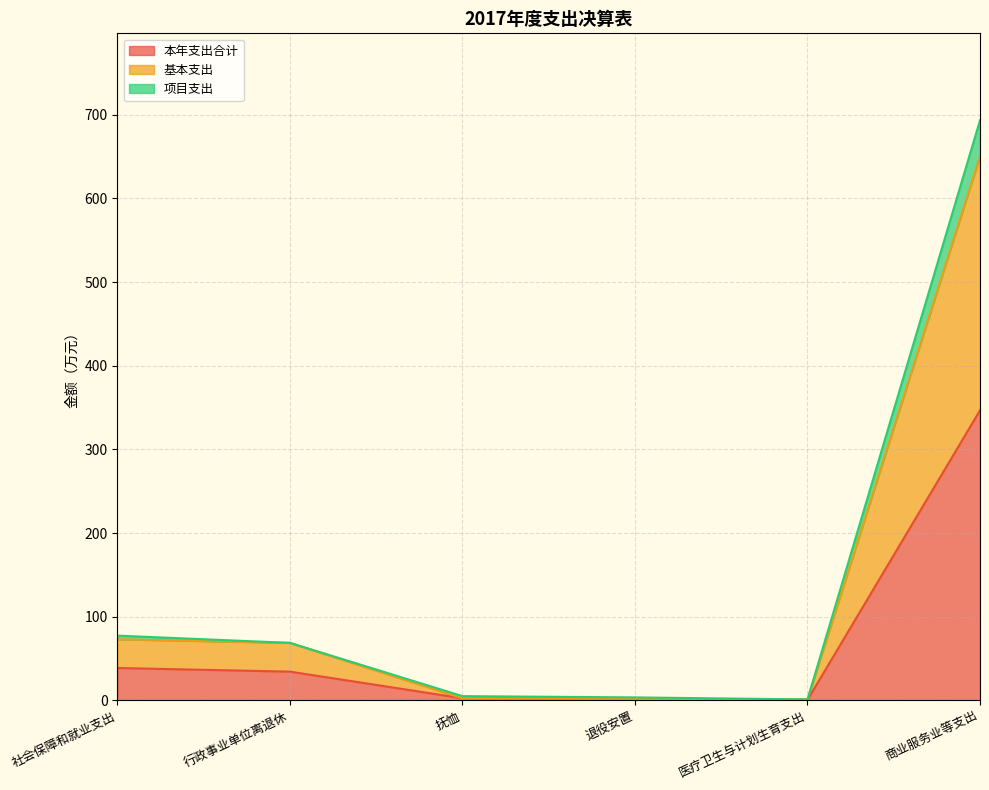

What is the minimum value for 项目支出?

1.1